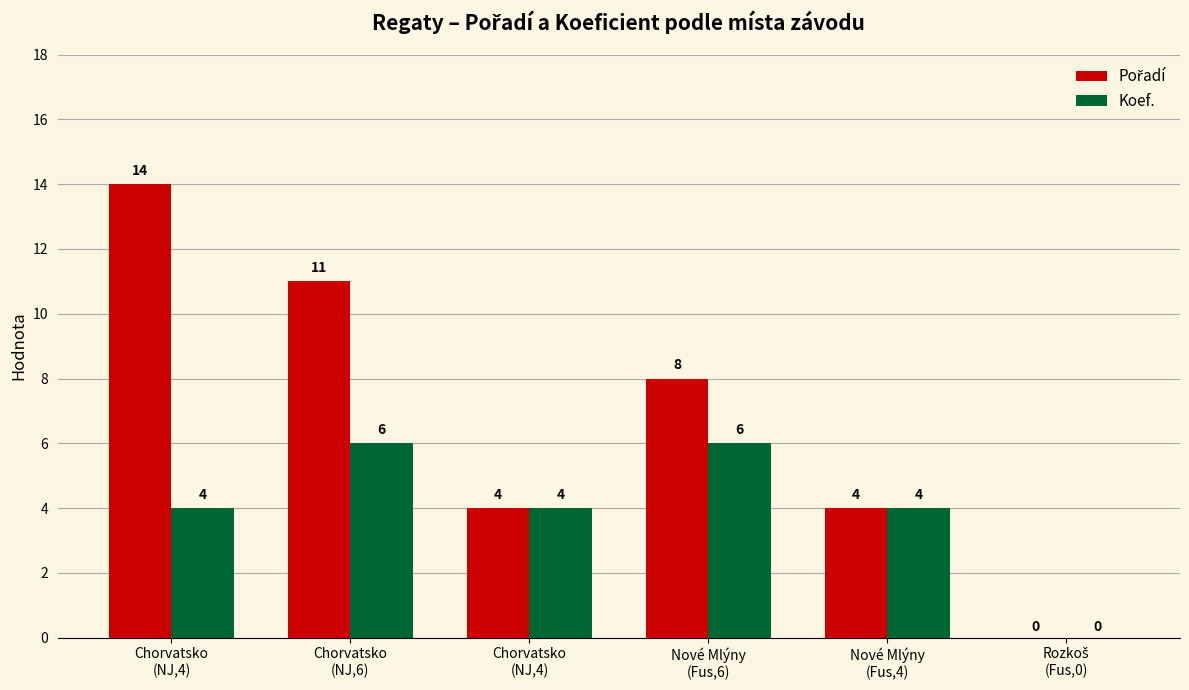

How many Pořadí values are between 4 and 11?

4